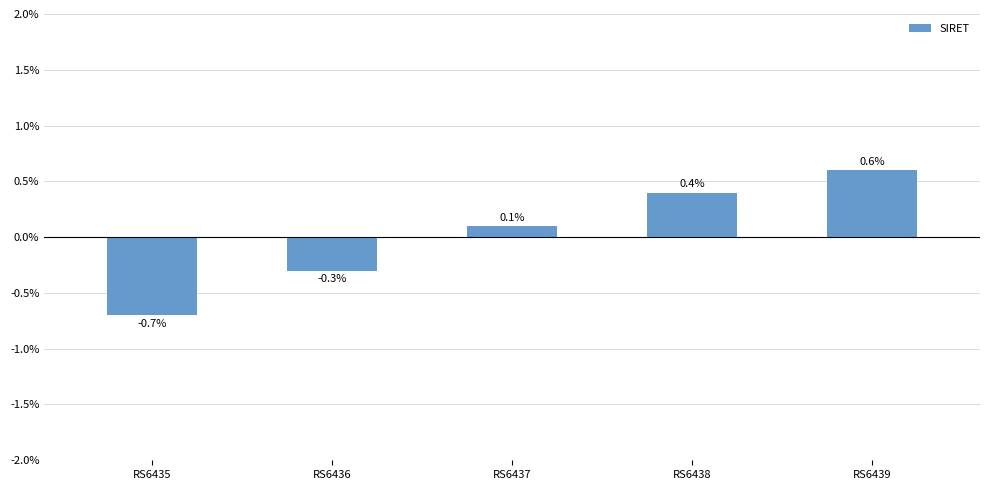

Rank the categories by value from highest to lowest.

RS6439, RS6438, RS6437, RS6436, RS6435